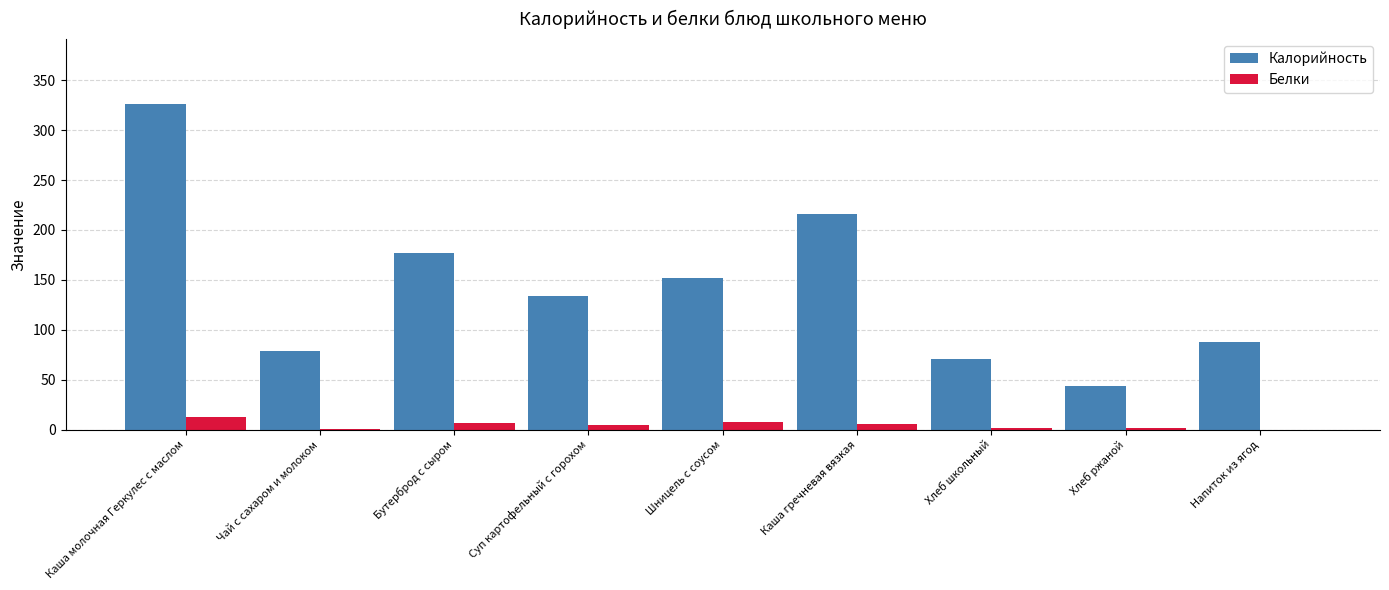

Which category has the highest value in the Белки series?

Каша молочная Геркулес с маслом